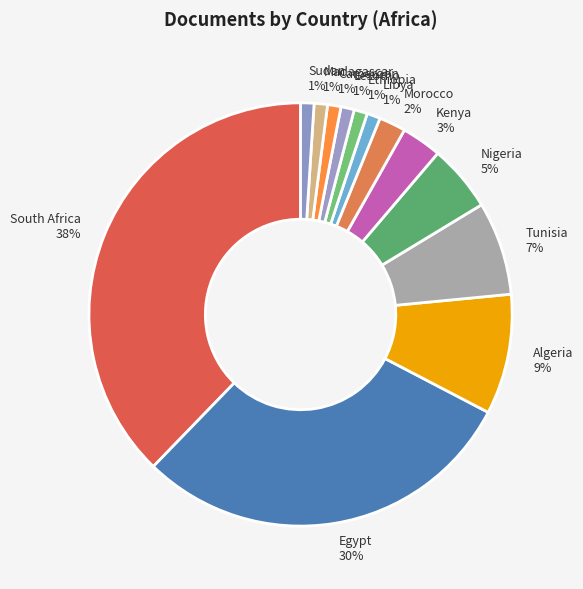

Count the number of slices in the pie.

13